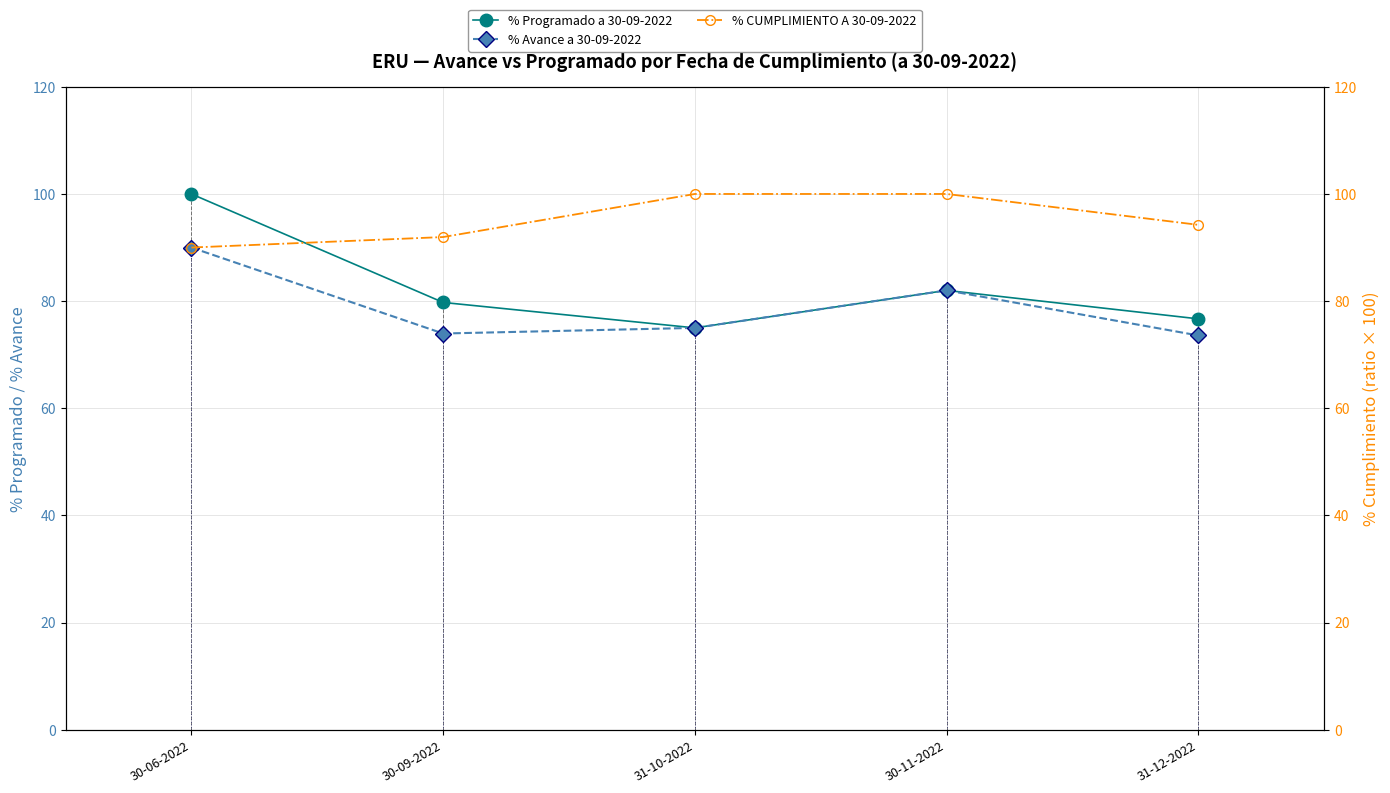

Rank the series at 30-06-2022 from highest to lowest value.

% Programado a 30-09-2022, % Avance a 30-09-2022, % CUMPLIMIENTO A 30-09-2022